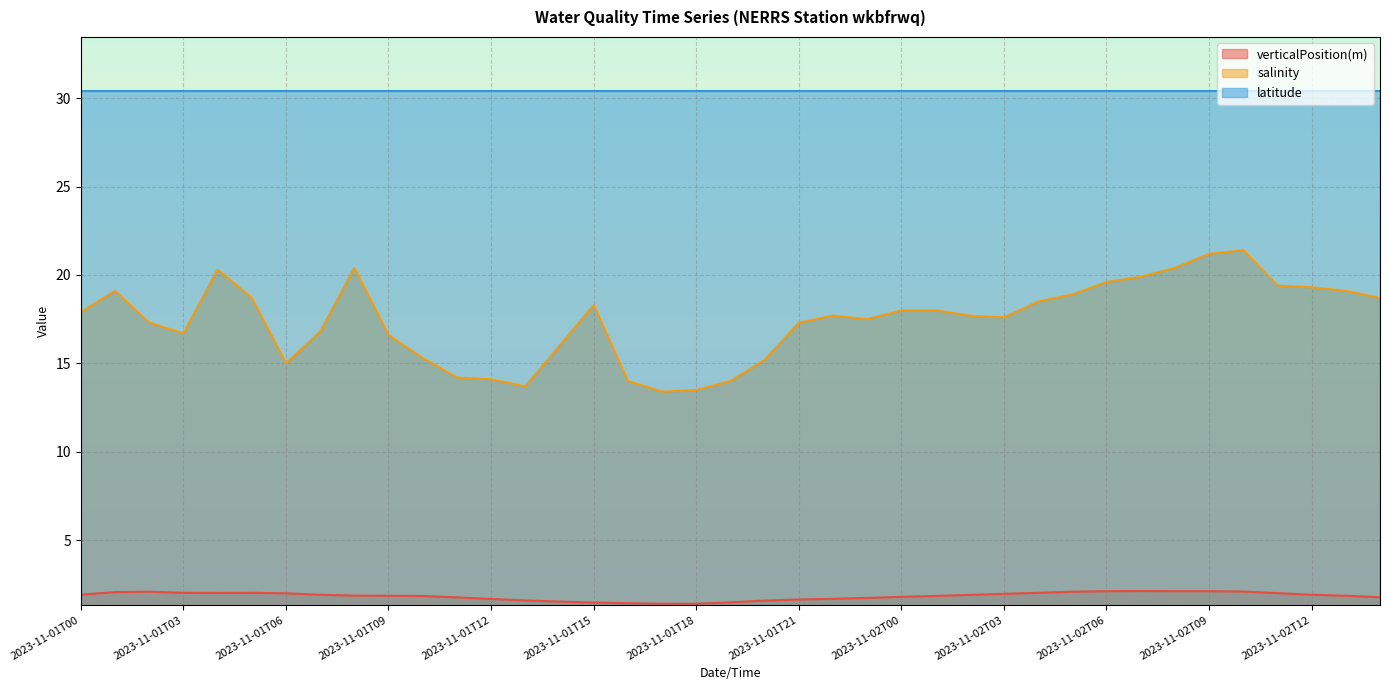

What is the total value across all series at 2023-11-01T18?

45.3